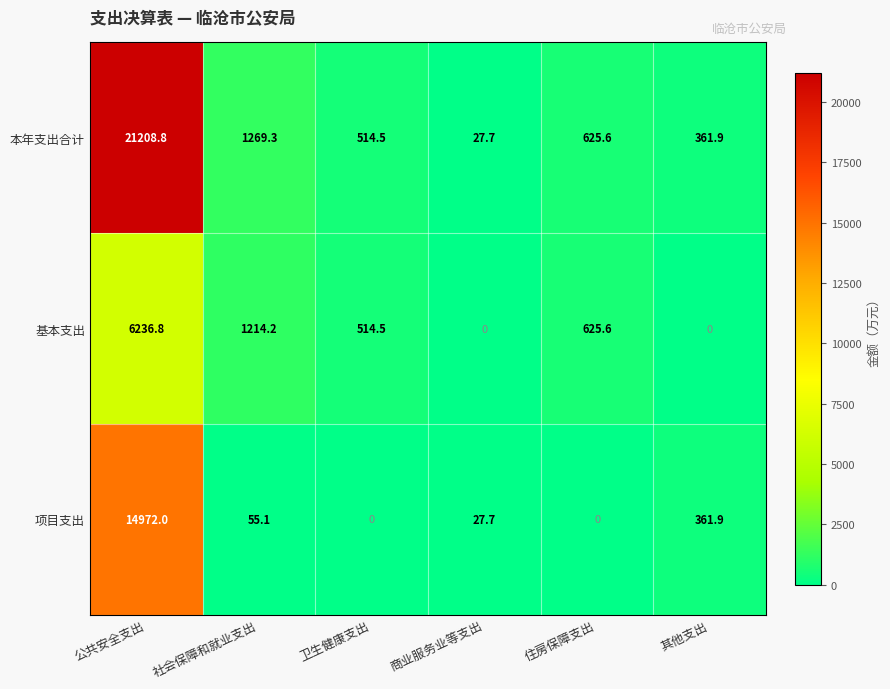

Reading right to left, extract all data points from this chart.

本年支出合计: 361.9	625.6	27.7	514.5	1269.3	21208.8
基本支出: 0.0	625.6	0.0	514.5	1214.2	6236.8
项目支出: 361.9	0.0	27.7	0.0	55.1	14972.0